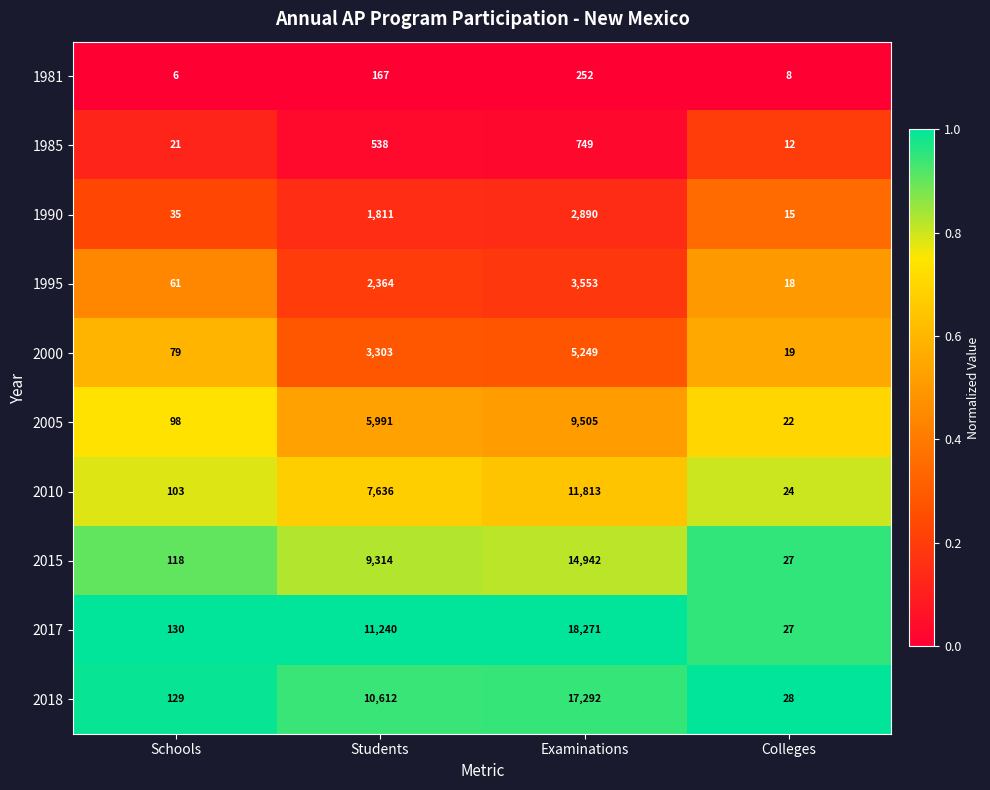

Rank the series at Examinations from highest to lowest value.

2017, 2018, 2015, 2010, 2005, 2000, 1995, 1990, 1985, 1981